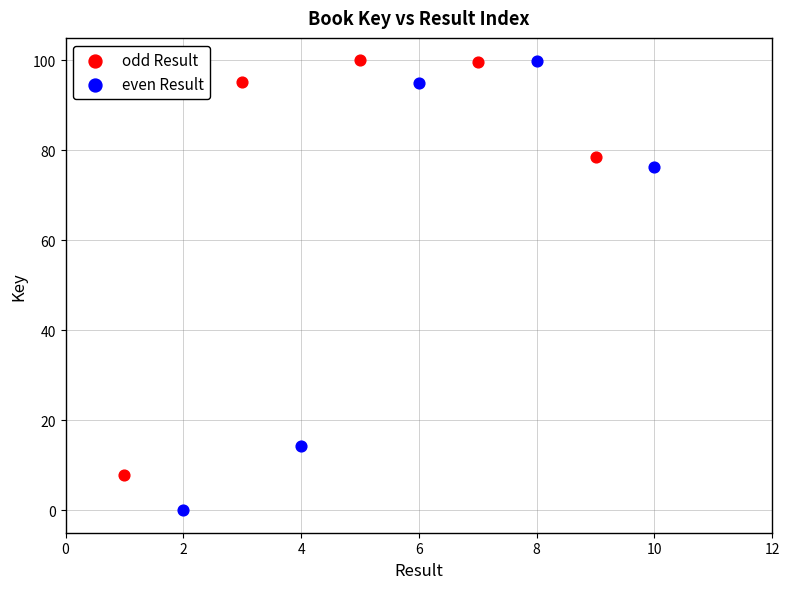

Which series contains the lowest Y value?

even Result